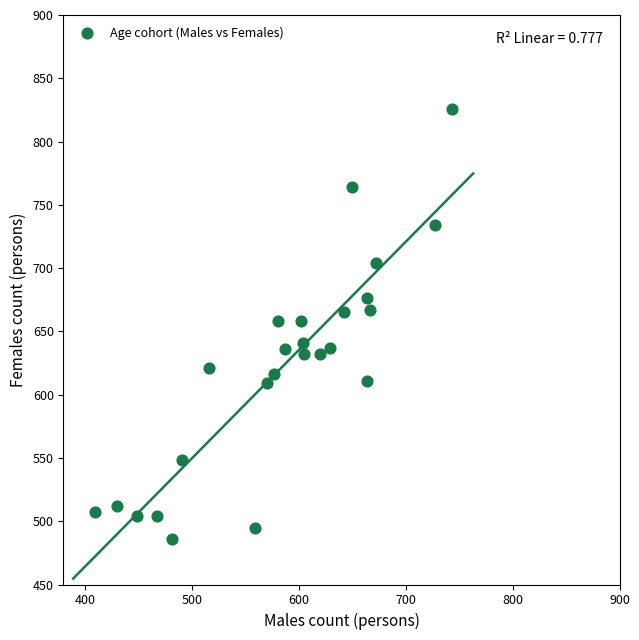

What is the range of X values (max minus min)?

334